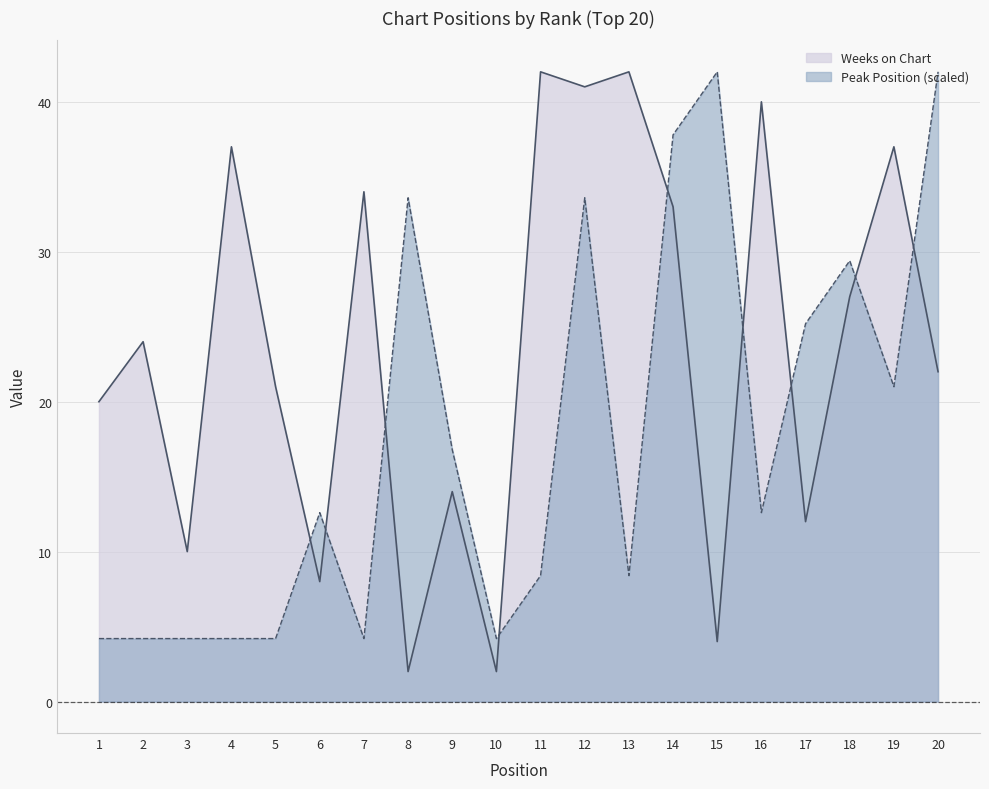

Between 11 and 1, which is larger?

11